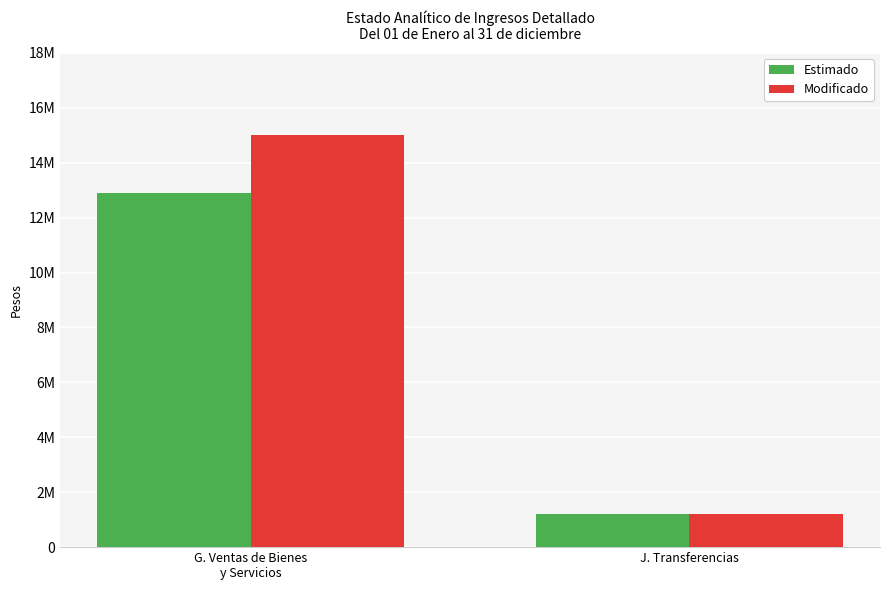

At which category does the chart reach its peak across all series?

G. Ventas de Bienes
y Servicios